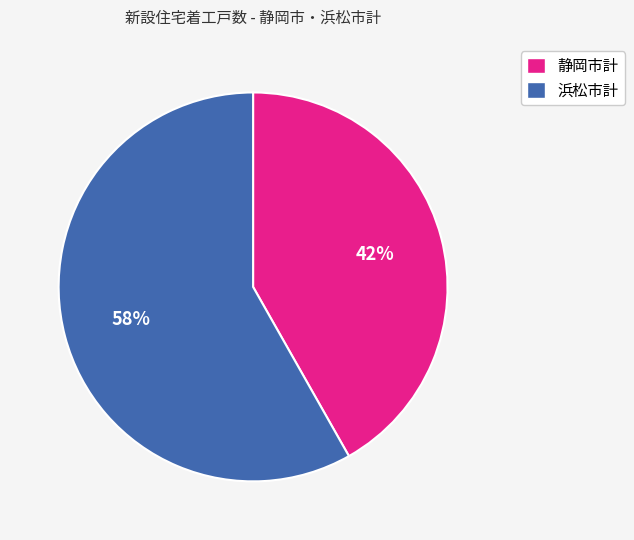

To the nearest percent, what is the average slice percentage?

50%